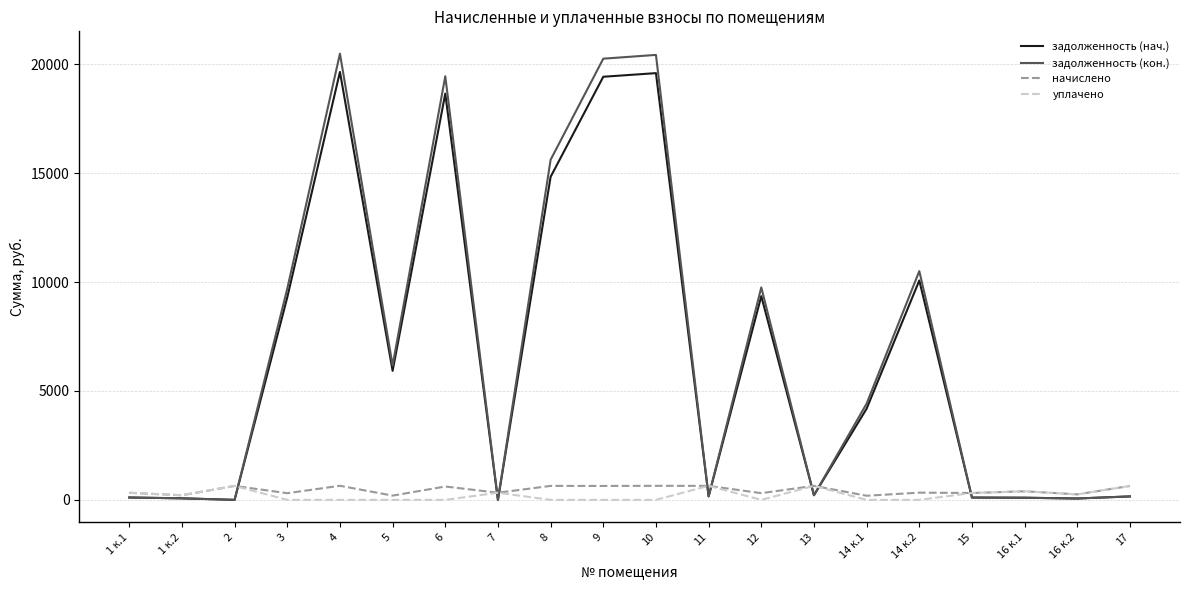

Which series has the largest total across all categories?

задолженность (кон.)